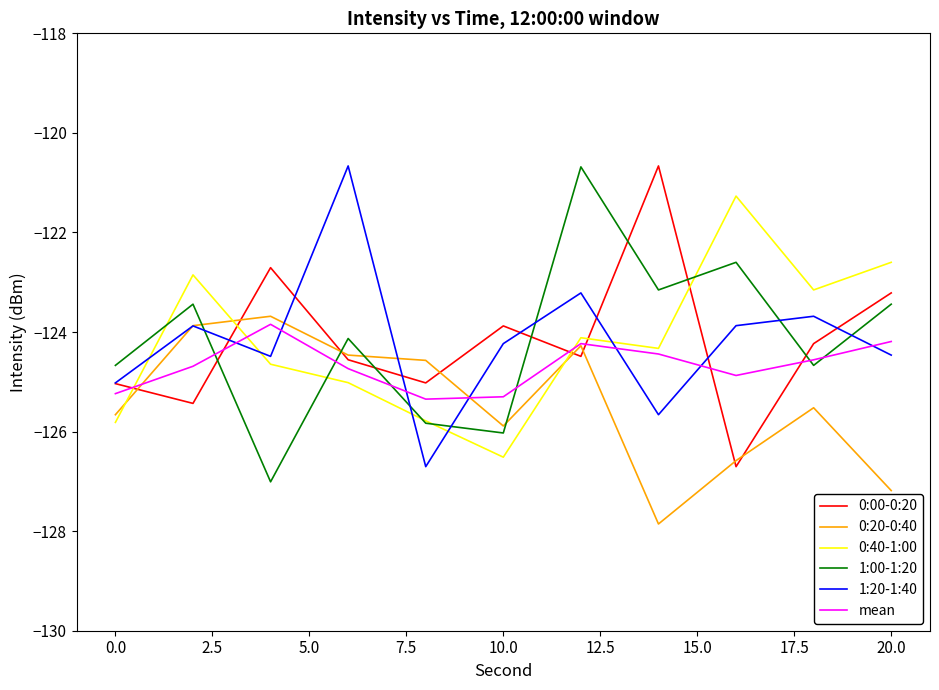

Reading left to right, what are all the values shown in this chart?

0:00-0:20: -125.0	-125.4	-122.7	-124.6	-125.0	-123.9	-124.5	-120.7	-126.7	-124.2	-123.2
0:20-0:40: -125.7	-123.9	-123.7	-124.5	-124.6	-125.9	-124.3	-127.9	-126.6	-125.5	-127.2
0:40-1:00: -125.8	-122.9	-124.6	-125.0	-125.8	-126.5	-124.1	-124.3	-121.3	-123.2	-122.6
1:00-1:20: -124.7	-123.4	-127.0	-124.1	-125.8	-126.0	-120.7	-123.2	-122.6	-124.7	-123.4
1:20-1:40: -125.0	-123.9	-124.5	-120.7	-126.7	-124.2	-123.2	-125.7	-123.9	-123.7	-124.5
mean: -125.2	-124.7	-123.8	-124.7	-125.3	-125.3	-124.2	-124.4	-124.9	-124.6	-124.2